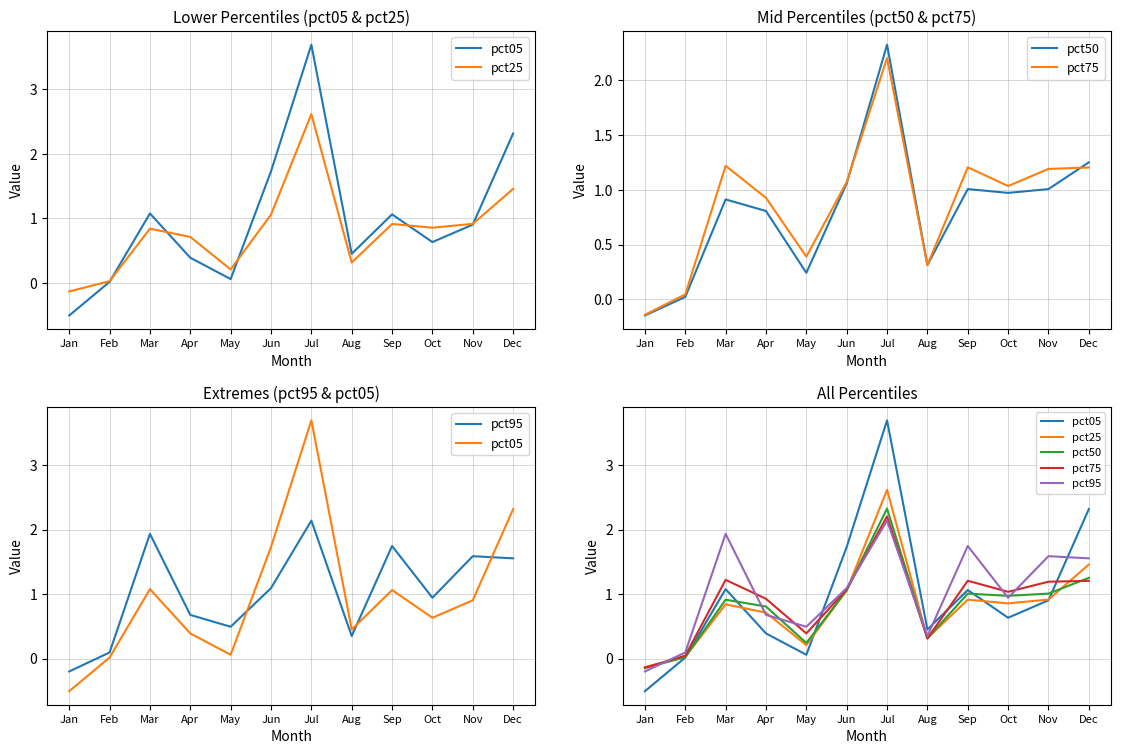

True or false: pct95 has a value of 0.2 at Jun.

False